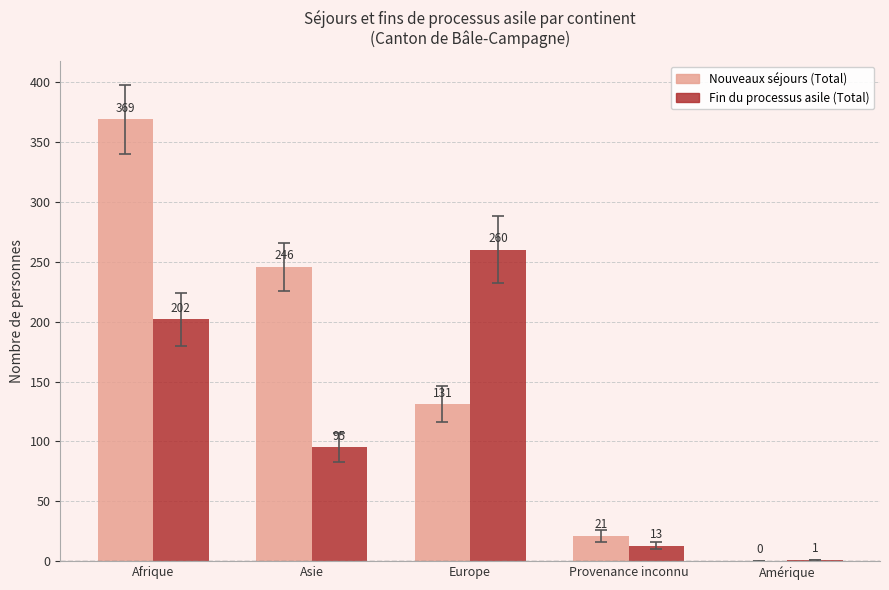

Reading left to right, list all the values displayed in this chart.

Nouveaux séjours (Total): Afrique=369	Asie=246	Europe=131	Provenance inconnu=21	Amérique=0
Fin du processus asile (Total): Afrique=202	Asie=95	Europe=260	Provenance inconnu=13	Amérique=1